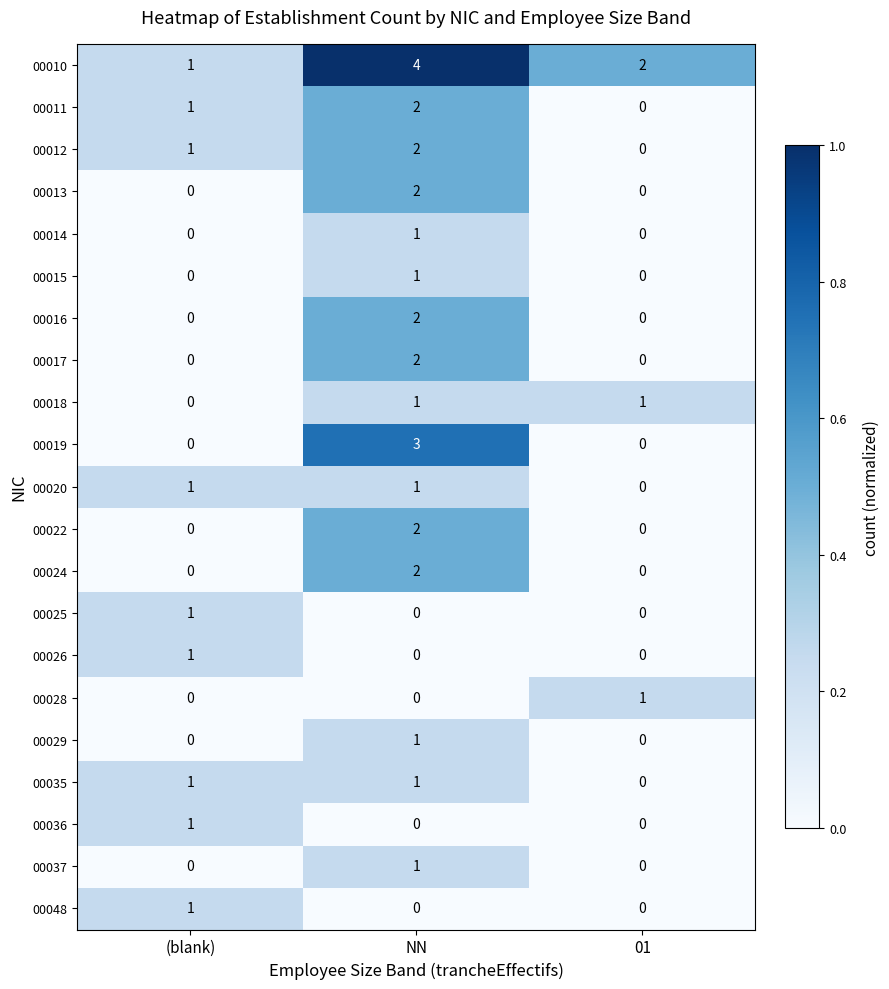

What is the sum of the 00019 values at NN and 01?

3